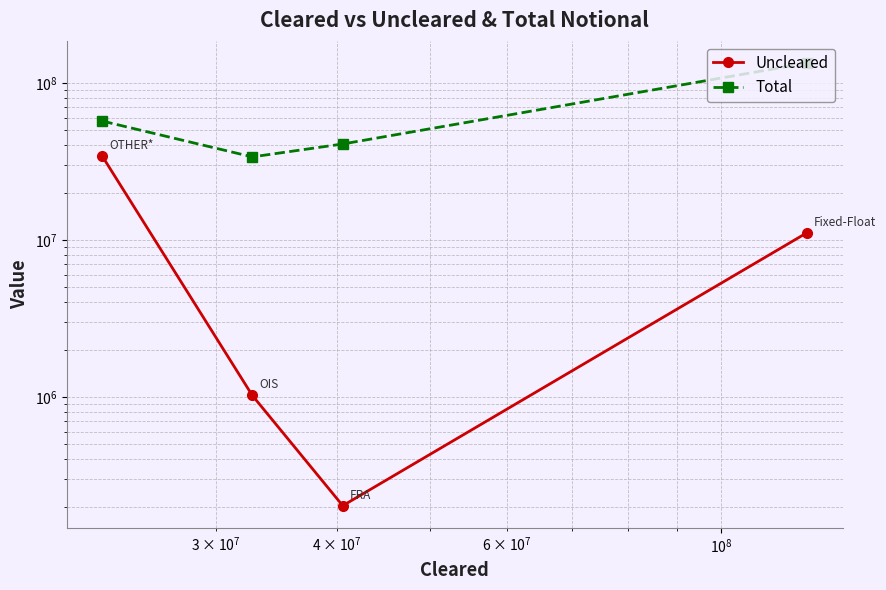

What is the sum of all Total values?

265459770